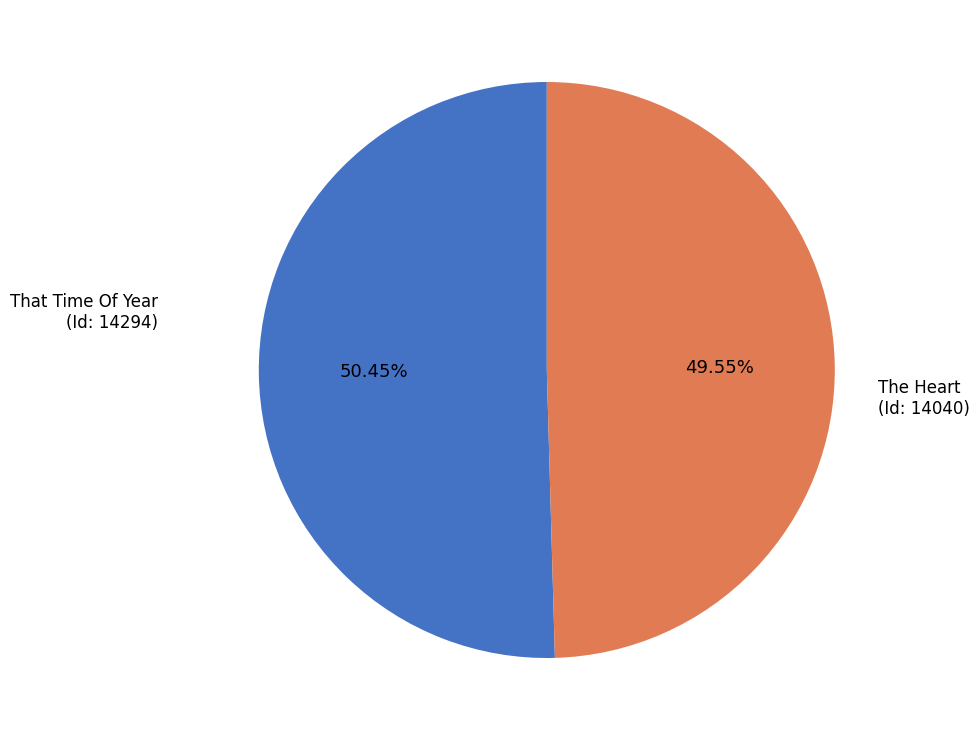

Is there any slice that represents more than half of the pie?

Yes